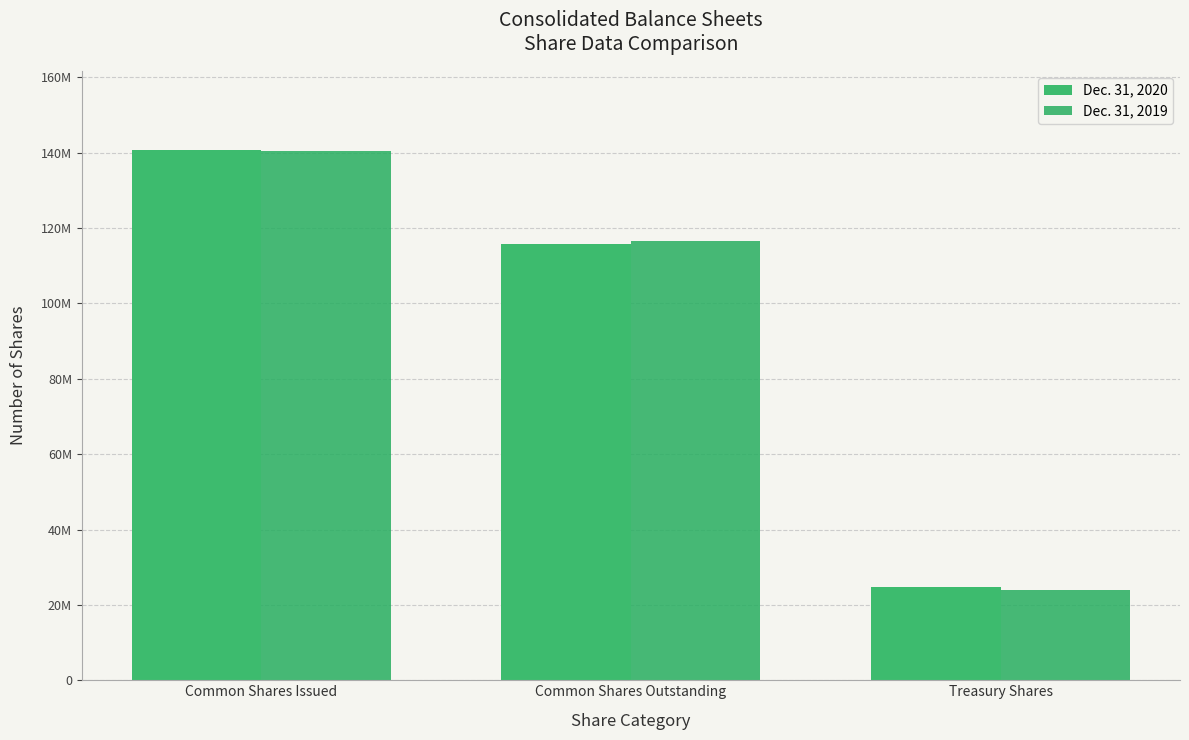

Which series has the largest total across all categories?

Dec. 31, 2020